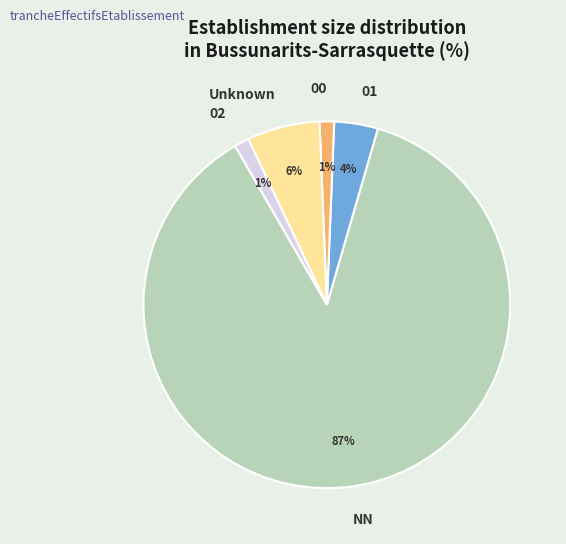

What percentage is the 02 slice, to the nearest percent?

1%